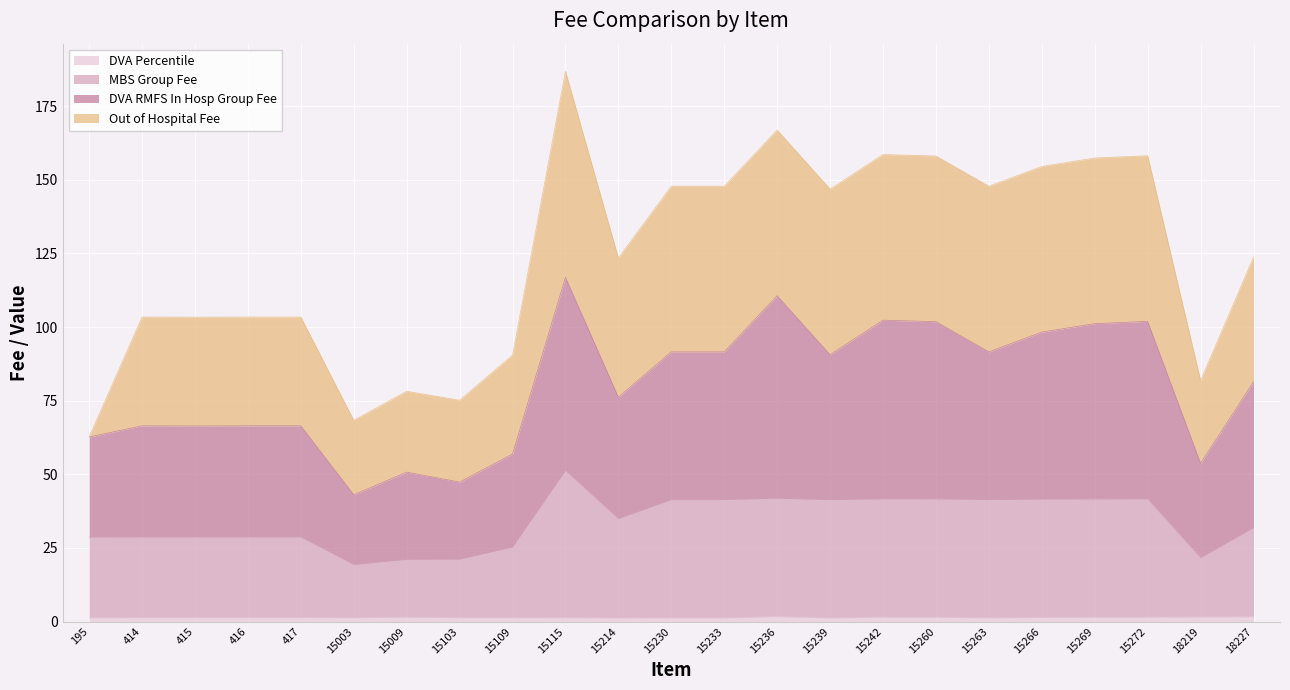

Which series has the widest spread of values?

DVA RMFS In Hosp Group Fee